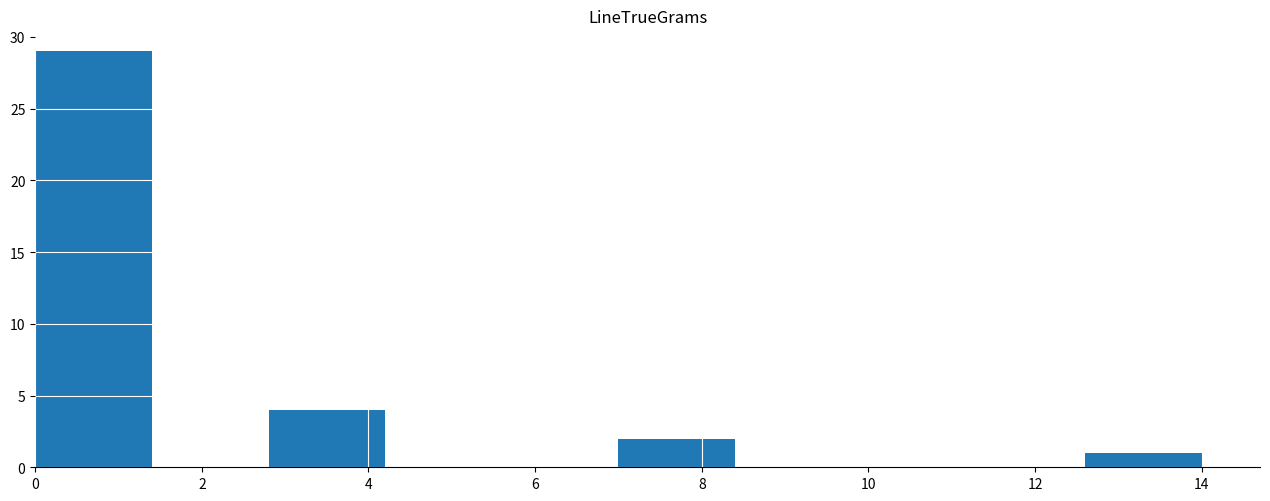

Which range on the x-axis has the tallest bar?

0.0 to 1.4